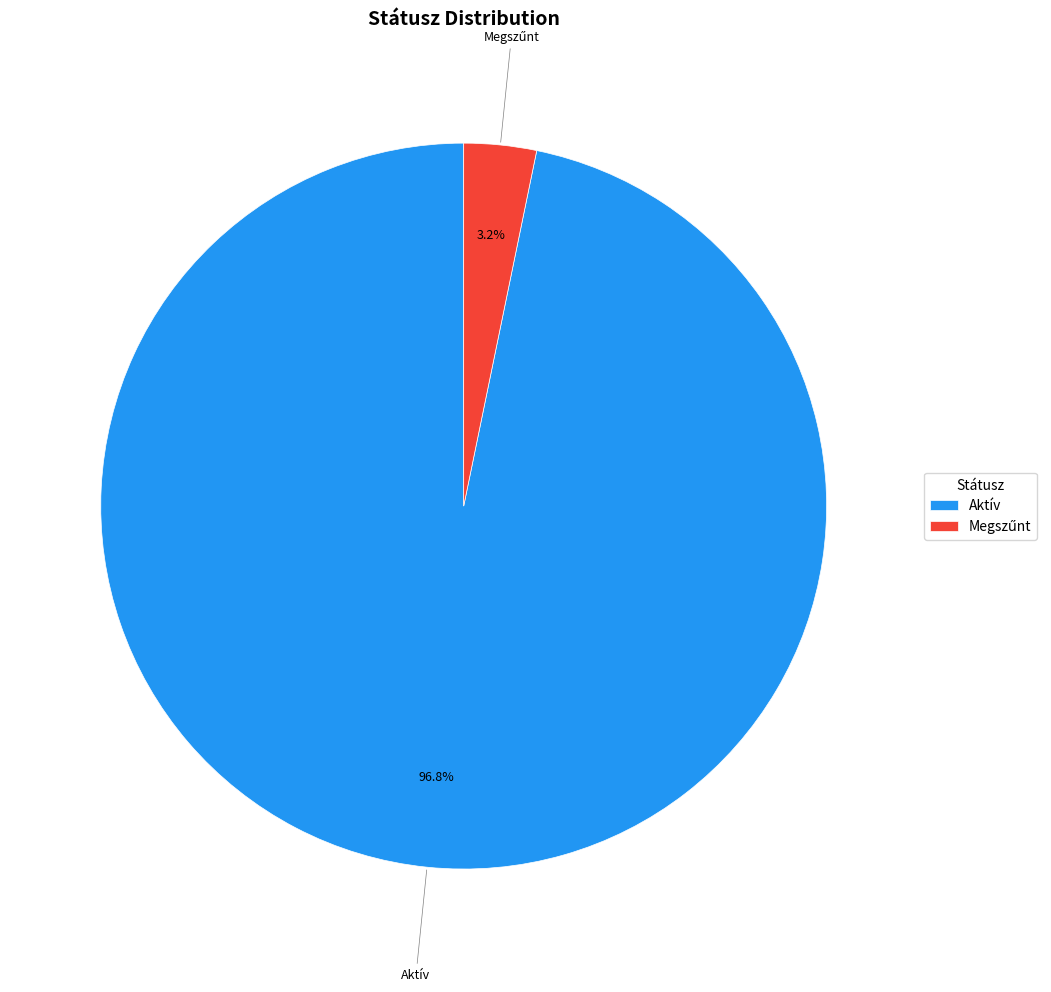

What percentage is NOT represented by Aktív?

3.2%